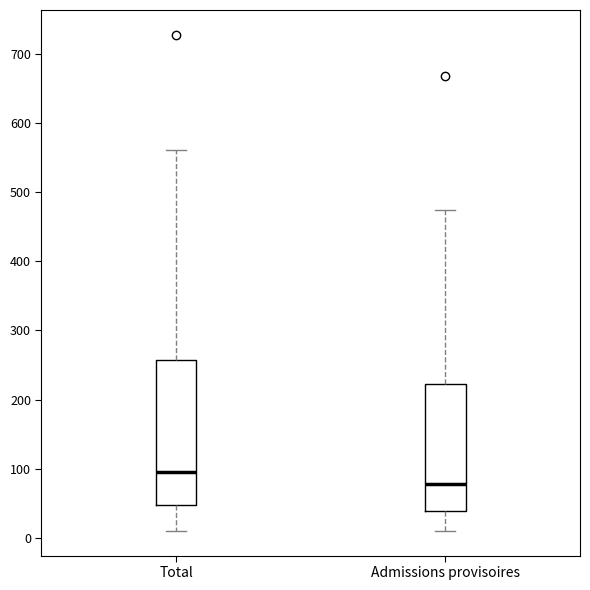

Reading left to right, read every box against the y-axis: the position of its median line, the range the box covers, and the ends of its whiskers. The values are not printed on the chart, so give them approximately, as read against the axis.

Total: median 100, box 50 to 260, whiskers 10 to 560
Admissions provisoires: median 80, box 40 to 220, whiskers 10 to 480